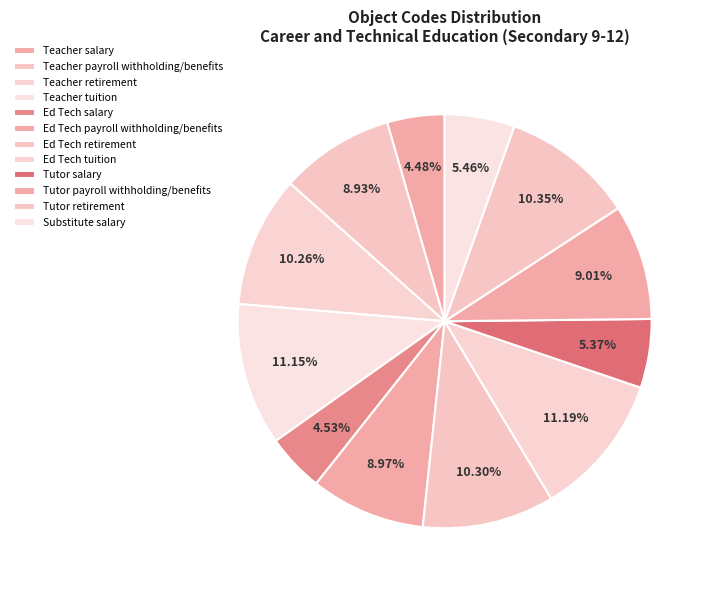

Count the number of slices in the pie.

12